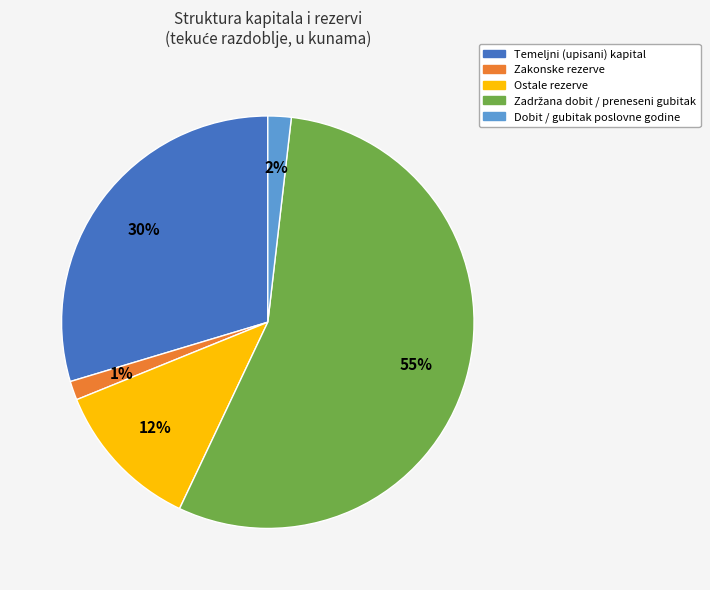

To the nearest percent, what percentage of the pie is Zakonske rezerve?

1%